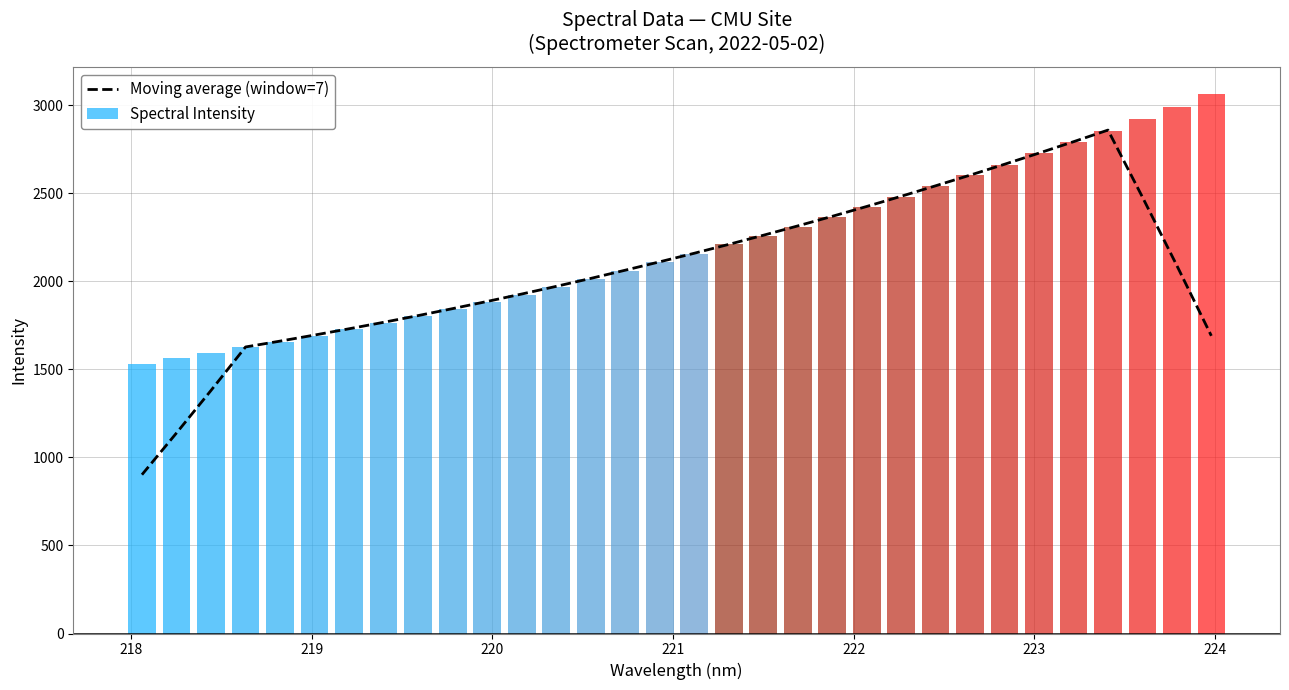

Between 224 and 218, which is larger?

224